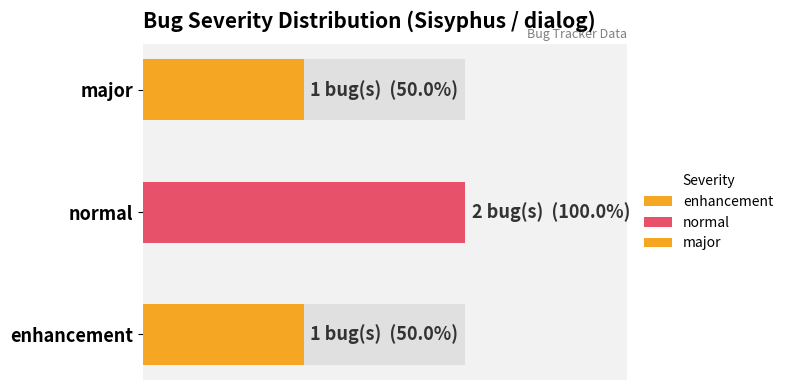

Which has a higher value, enhancement or normal?

normal